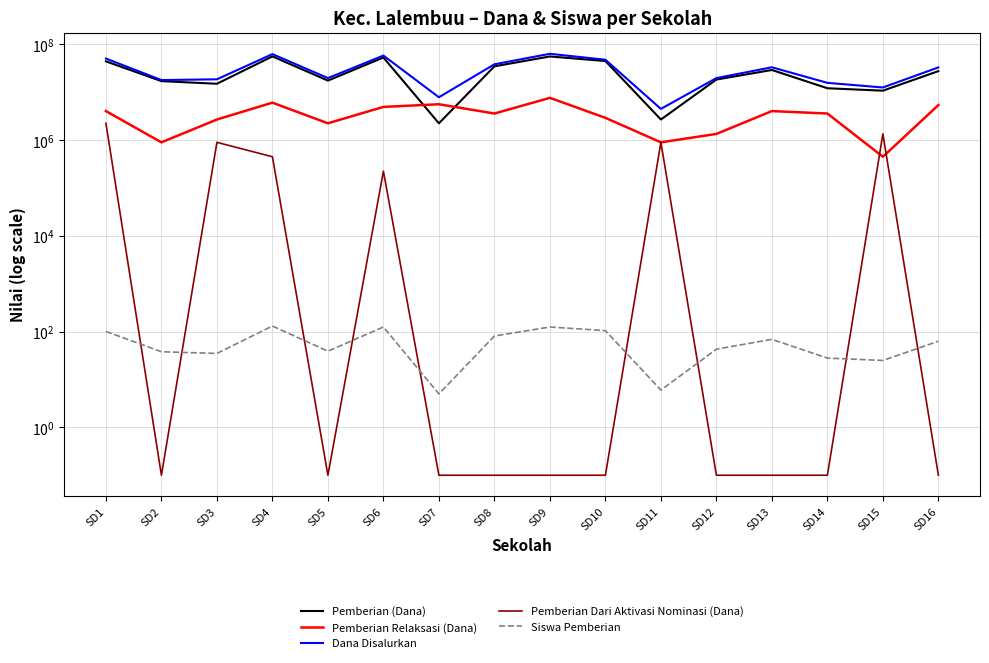

How many data points does each series have?

16